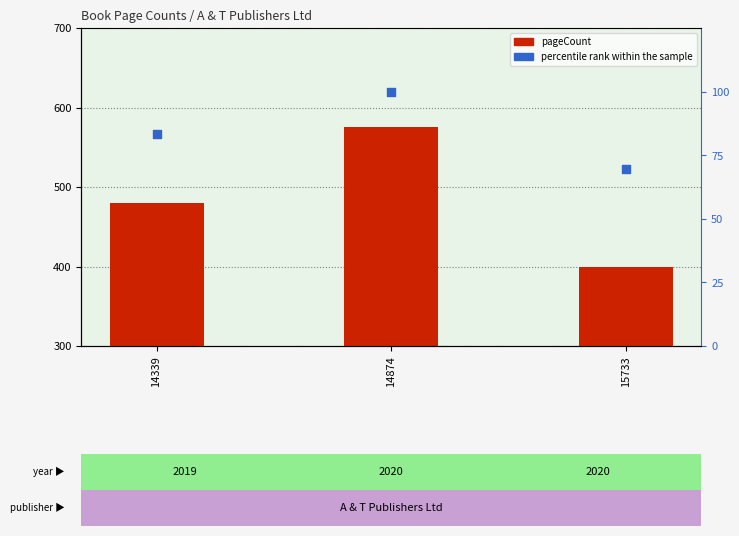

Which series has the largest total across all categories?

pageCount